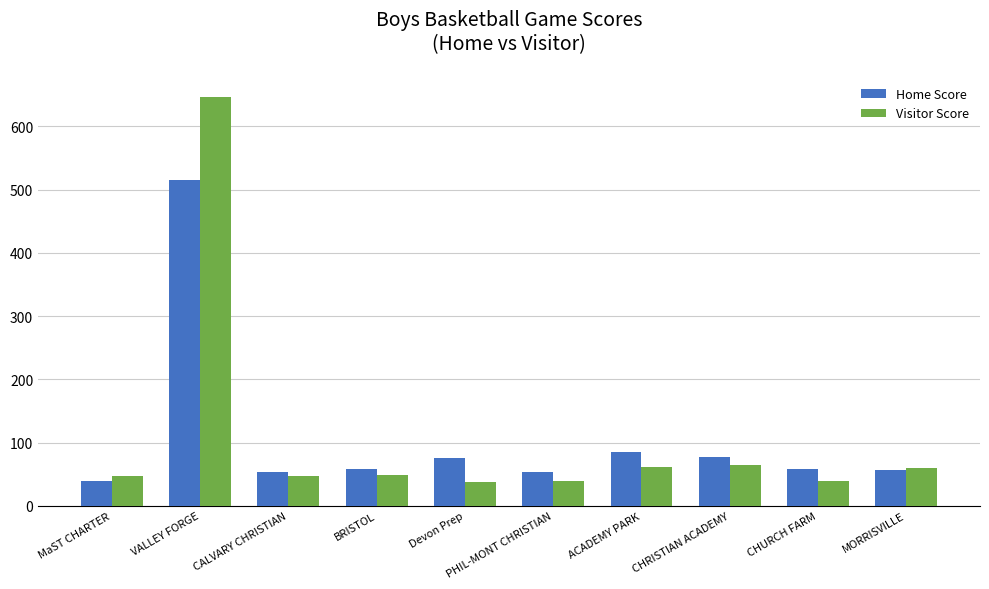

What is the label of the 7th bar from the left?

ACADEMY PARK